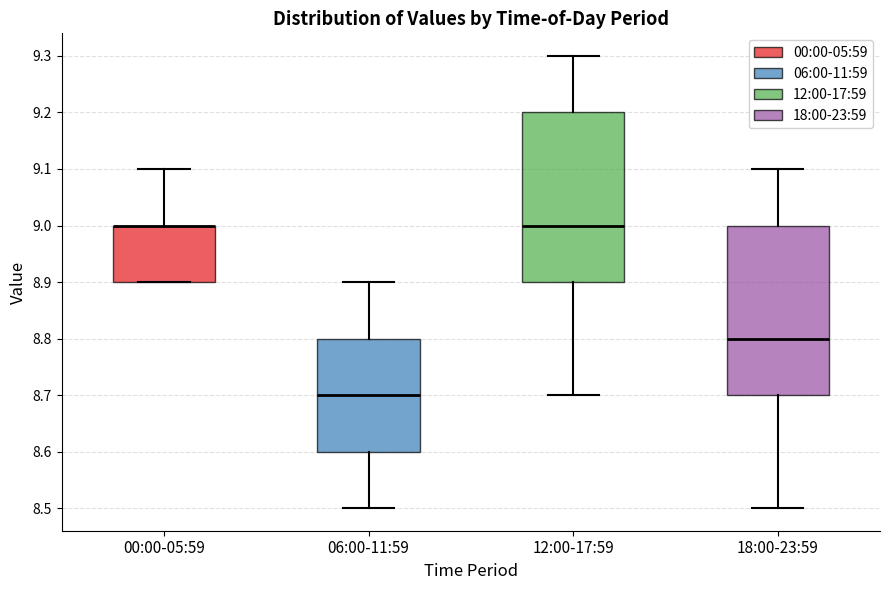

Reading left to right, read every box against the y-axis: the position of its median line, the range the box covers, and the ends of its whiskers. The values are not printed on the chart, so give them approximately, as read against the axis.

00:00-05:59: median 9.0 (drawn on the box's upper edge), box 8.9 to 9.0, whiskers 8.9 to 9.1
06:00-11:59: median 8.7, box 8.6 to 8.8, whiskers 8.5 to 8.9
12:00-17:59: median 9.0, box 8.9 to 9.2, whiskers 8.7 to 9.3
18:00-23:59: median 8.8, box 8.7 to 9.0, whiskers 8.5 to 9.1